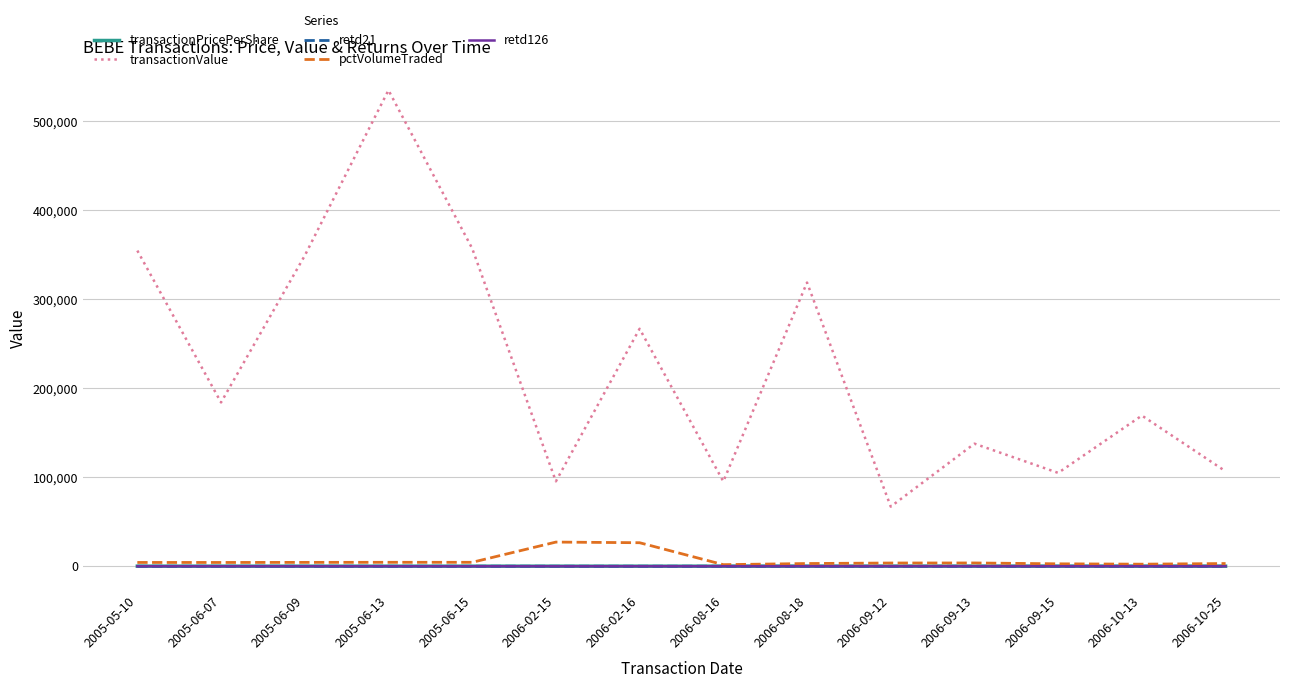

True or false: transactionValue and pctVolumeTraded cross at least once.

False